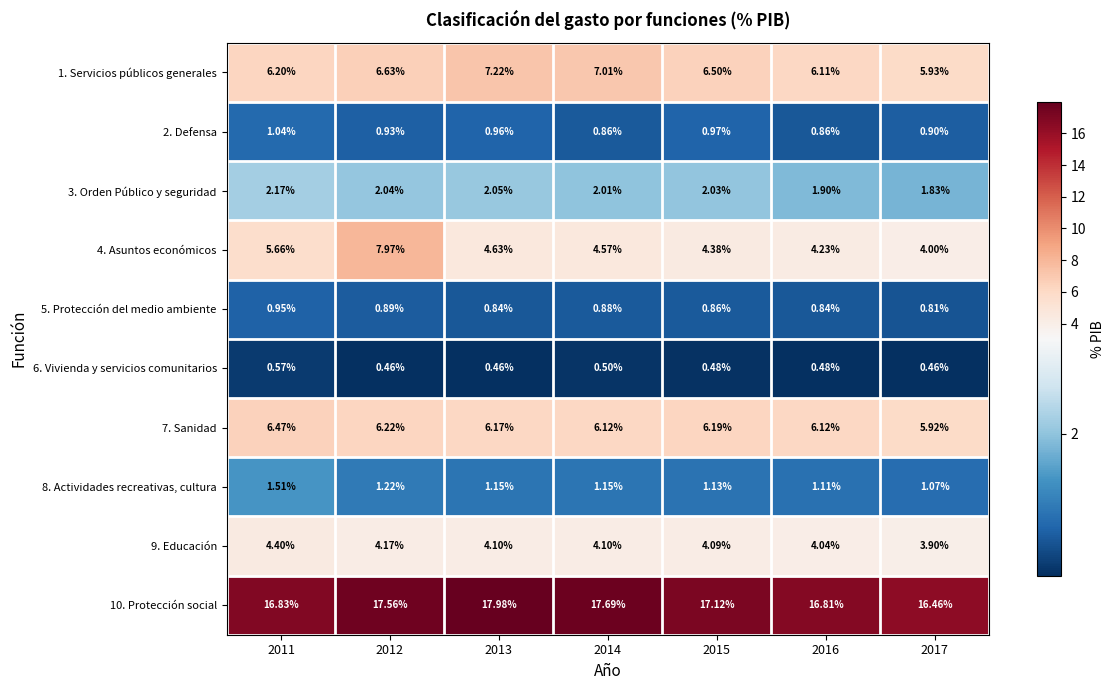

Is the value of 4. Asuntos económicos at 2016 greater than the value of 9. Educación at 2014?

Yes